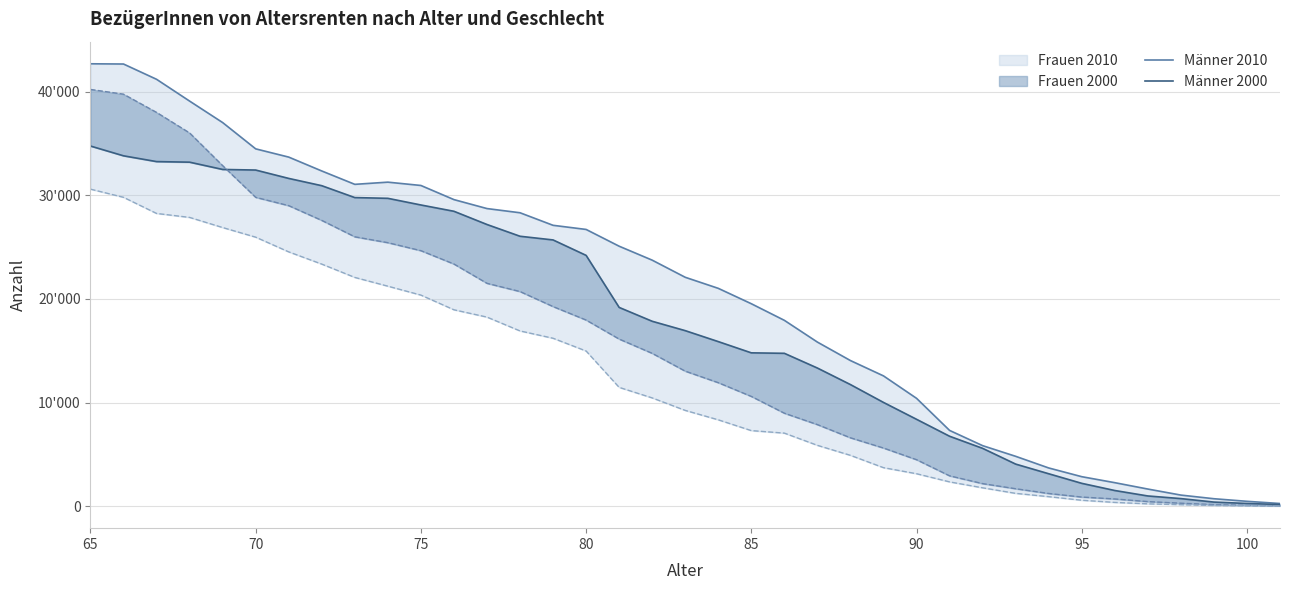

How many data points in Männer 2010 are above 22090?

18